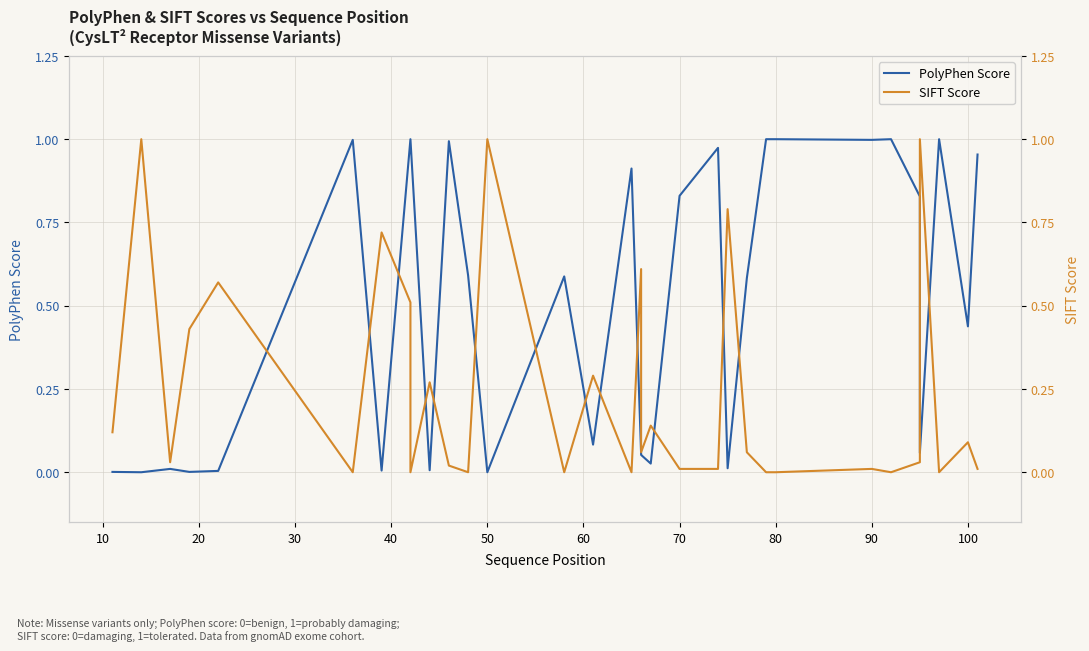

What is the difference between the maximum and minimum values in the SIFT Score series?

1.0